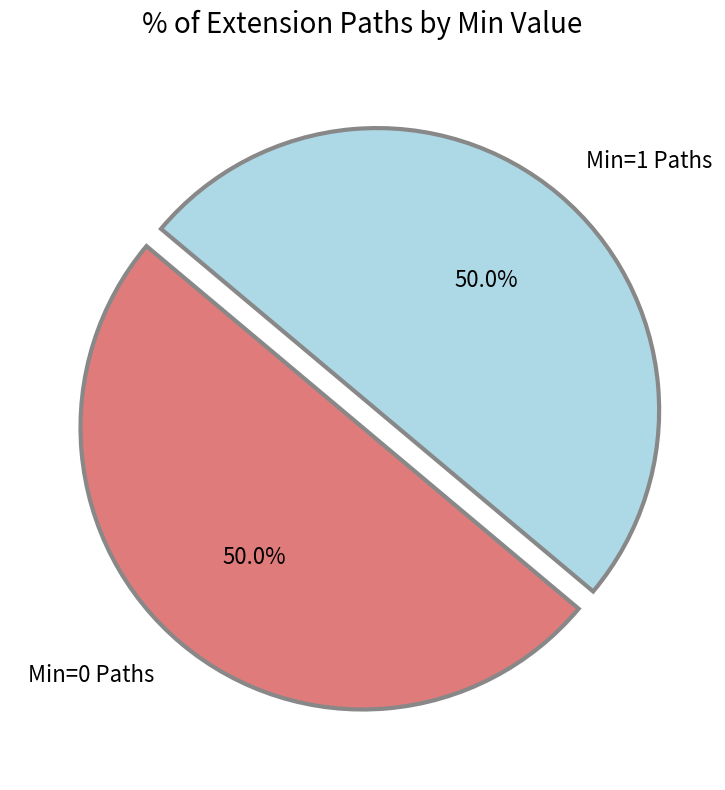

To the nearest percent, what is the average slice percentage?

50%